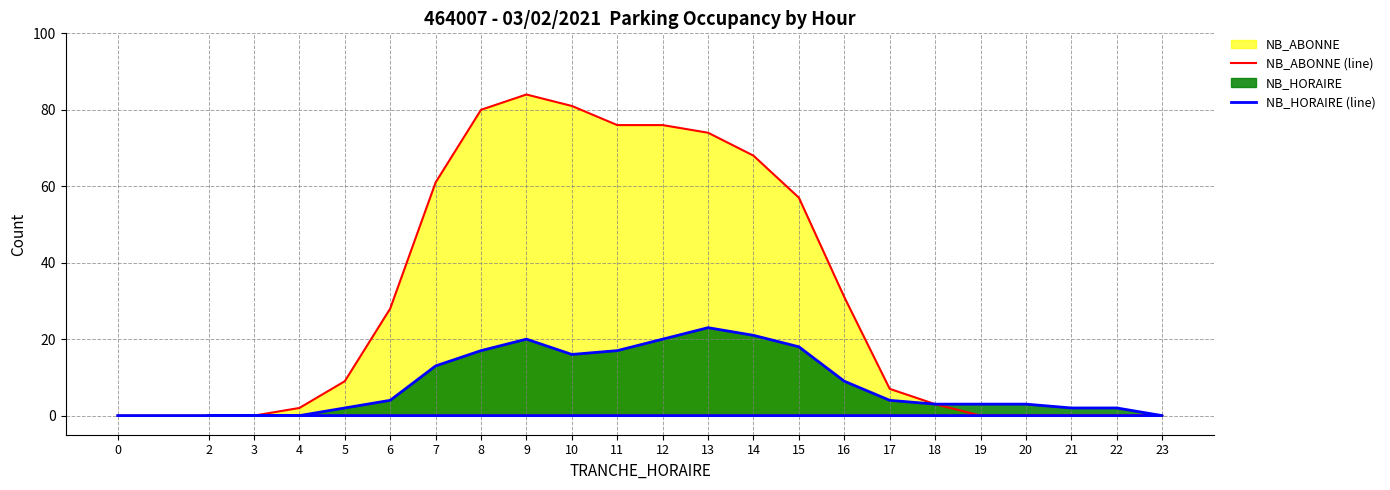

Is the value of NB_HORAIRE (line) at 18 greater than the value of NB_ABONNE (line) at 18?

No